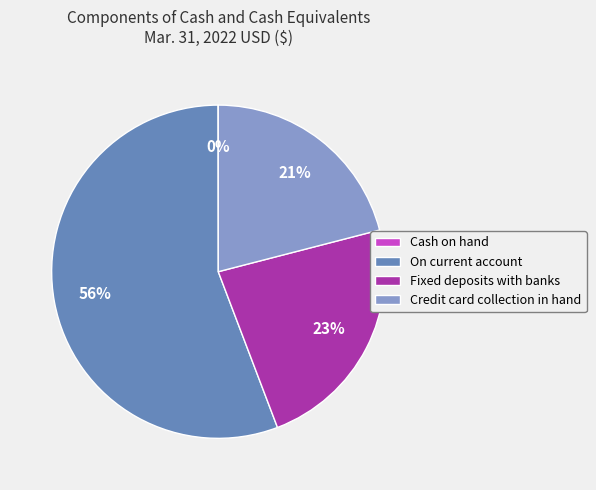

The Credit card collection in hand slice represents 21% of the pie. True or false?

True